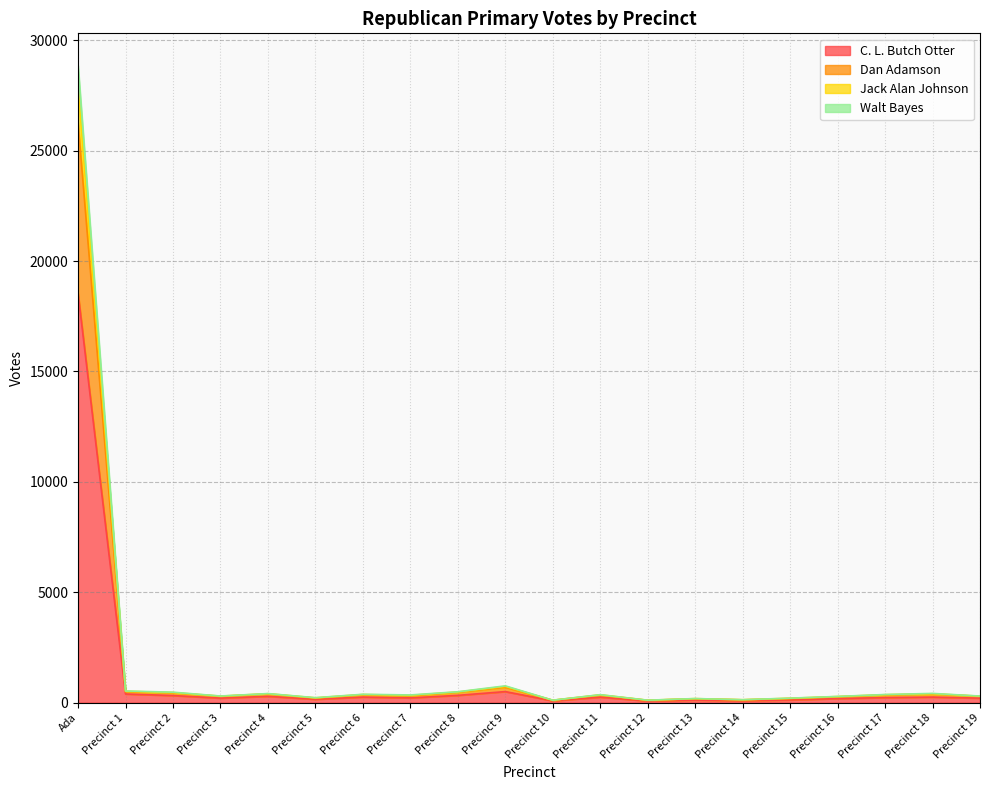

What position from the right is Precinct 12?

8